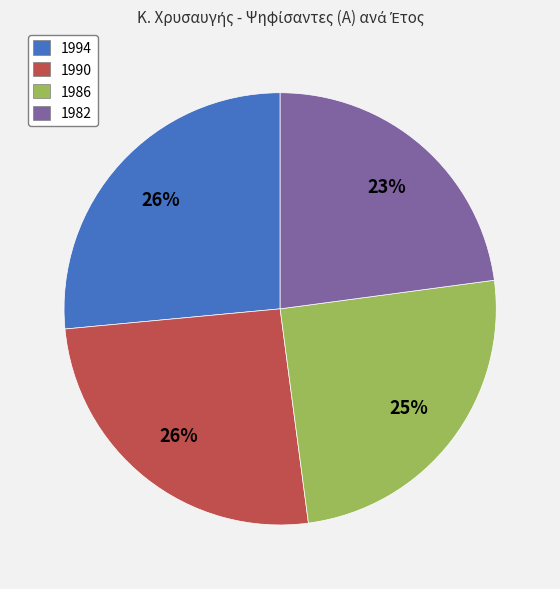

To the nearest percent, what is the difference between the 1982 and 1990 slice percentages?

3%